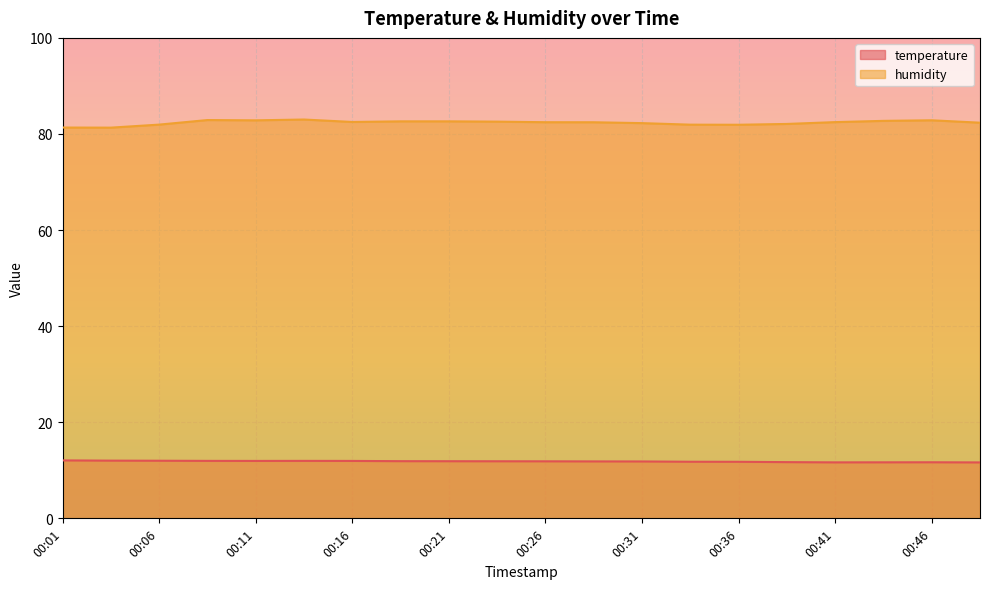

Which category has the highest value in the humidity series?

00:13